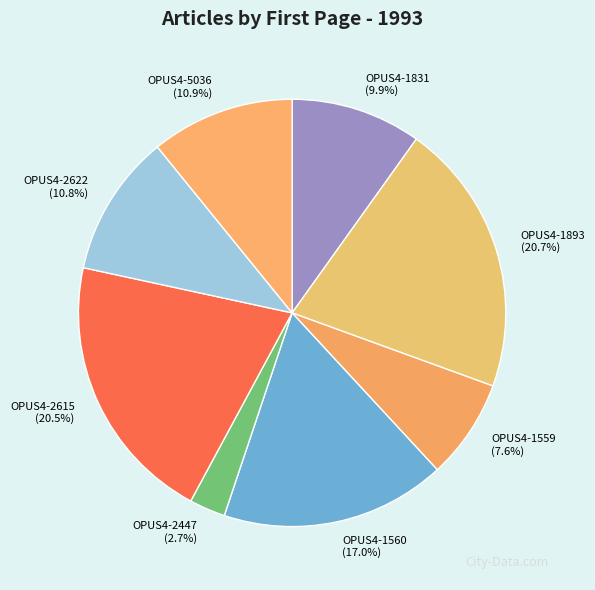

Approximately how many times larger is the value at OPUS4-1831 compared to OPUS4-2622?

0.9